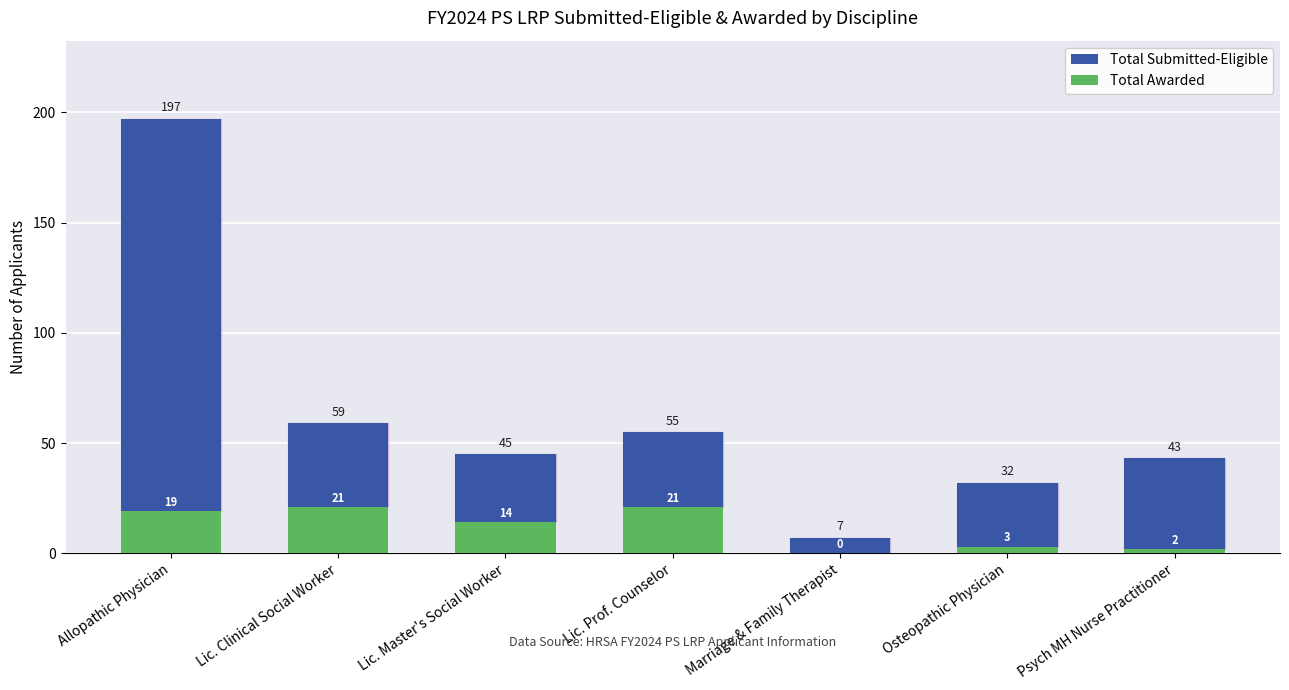

List the labels in order of Total Awarded value, largest first.

Lic. Clinical Social Worker, Lic. Prof. Counselor, Allopathic Physician, Lic. Master's Social Worker, Osteopathic Physician, Psych MH Nurse Practitioner, Marriage & Family Therapist